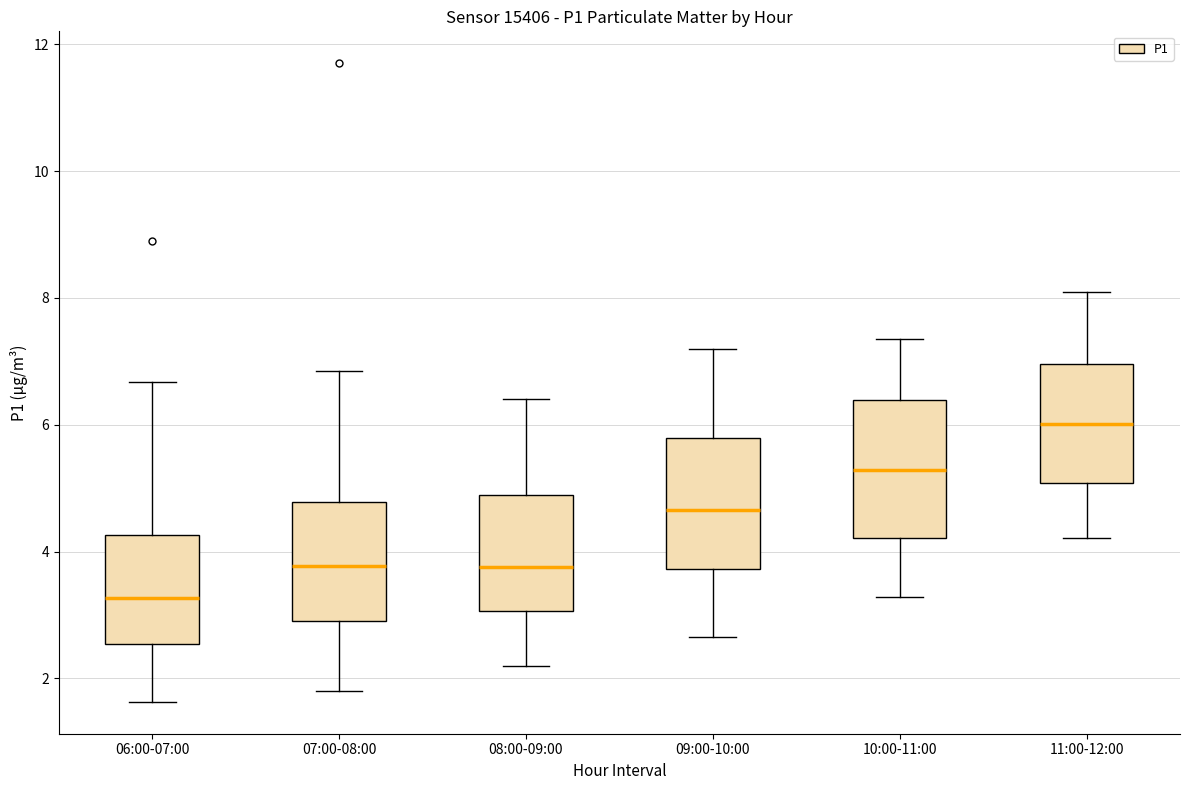

Where does the lower whisker of the box for 10:00-11:00 end on the y-axis? The values are not printed on the chart, so give them approximately, as read against the axis.

3.2